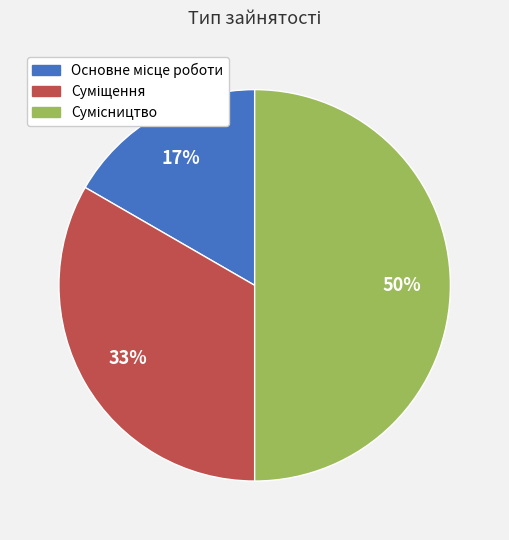

To the nearest percent, what is the difference between the largest and smallest slice percentages?

33%